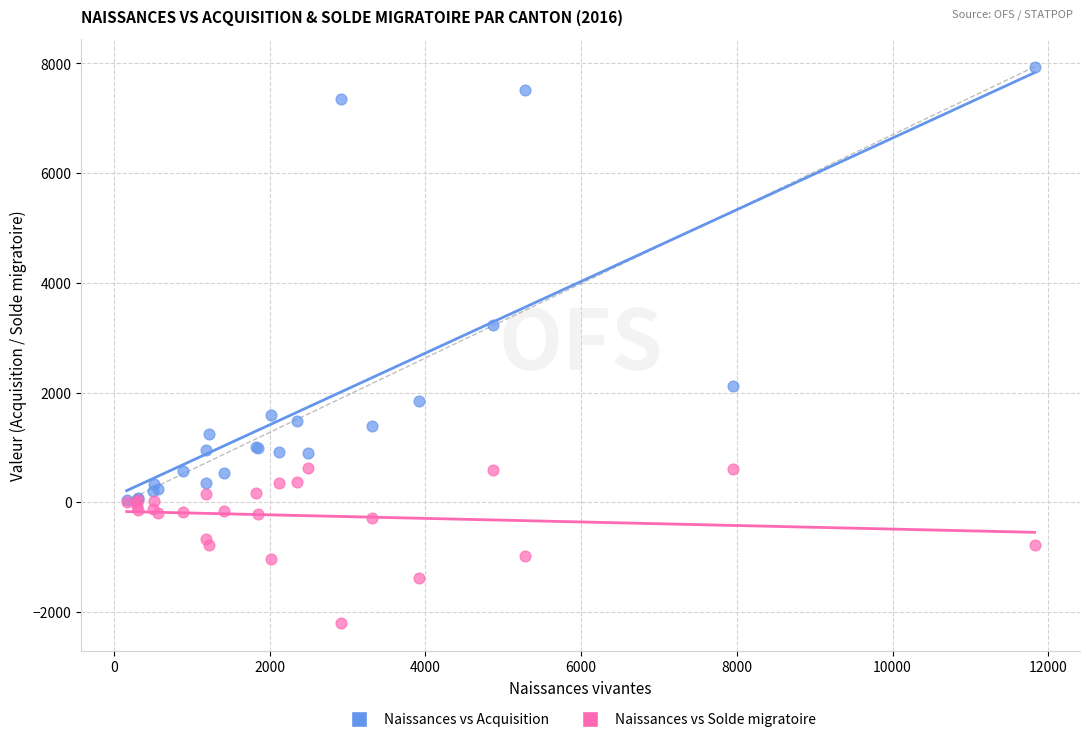

Across all series, what Y value is closest to 2867?

3237